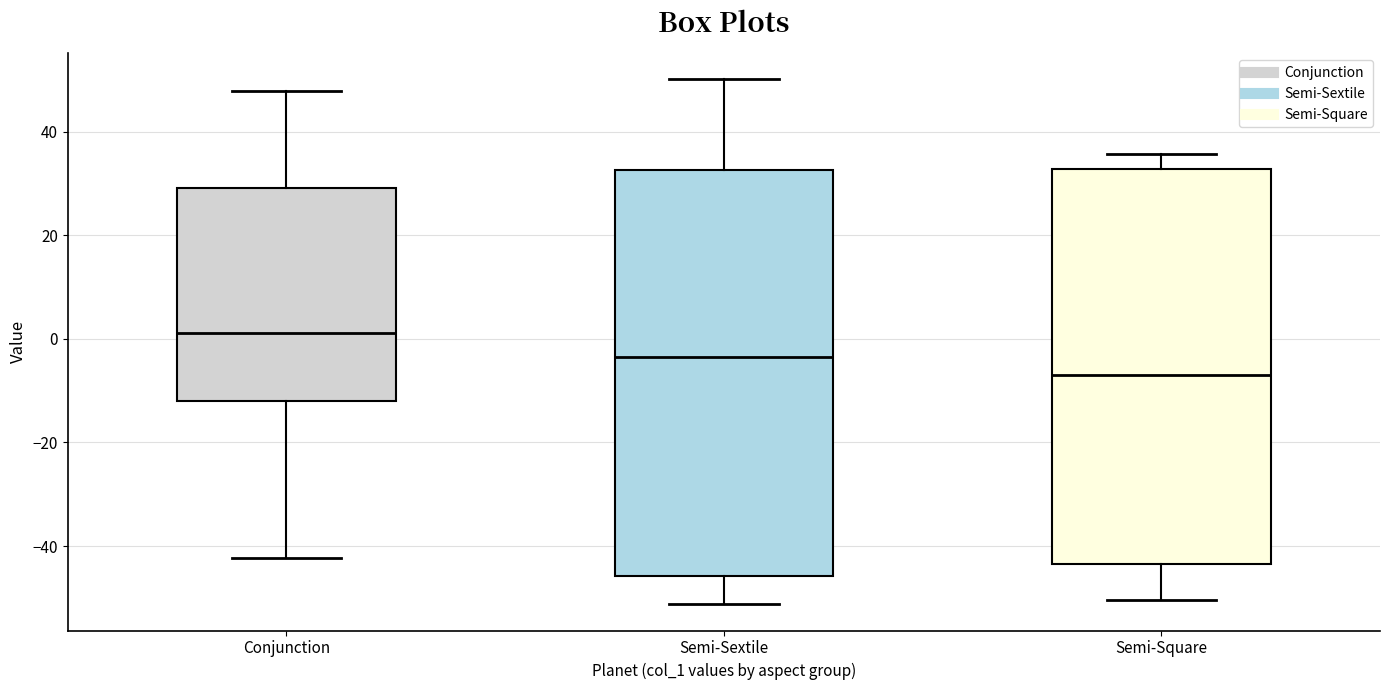

Which box is the tallest, from its lower edge to its upper edge?

Semi-Sextile